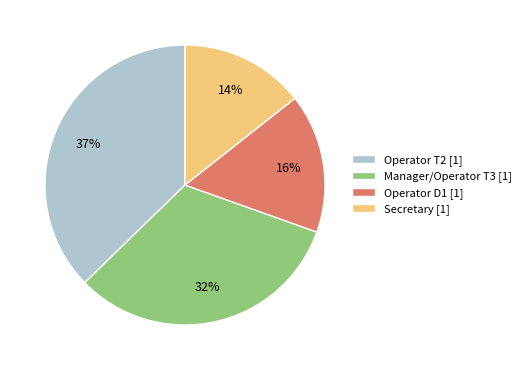

Is the sum of Operator D1 and Manager/Operator T3 greater than half?

No